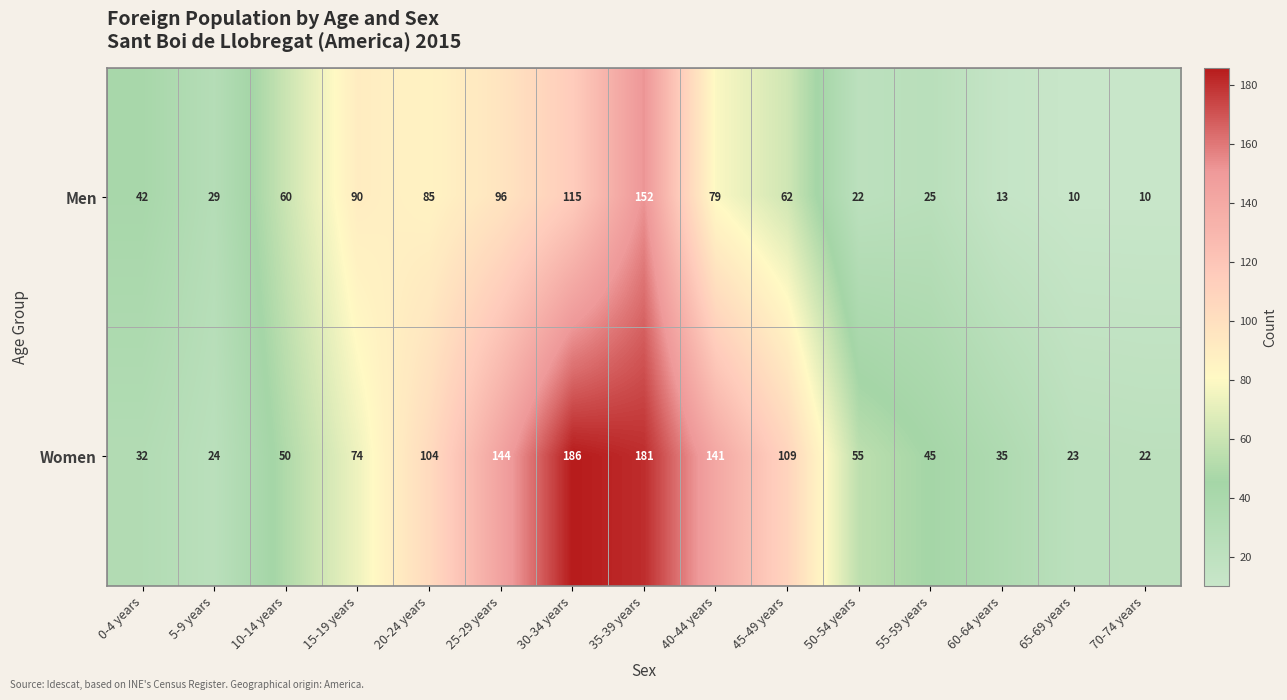

Which label corresponds to the largest value in the chart?

30-34 years